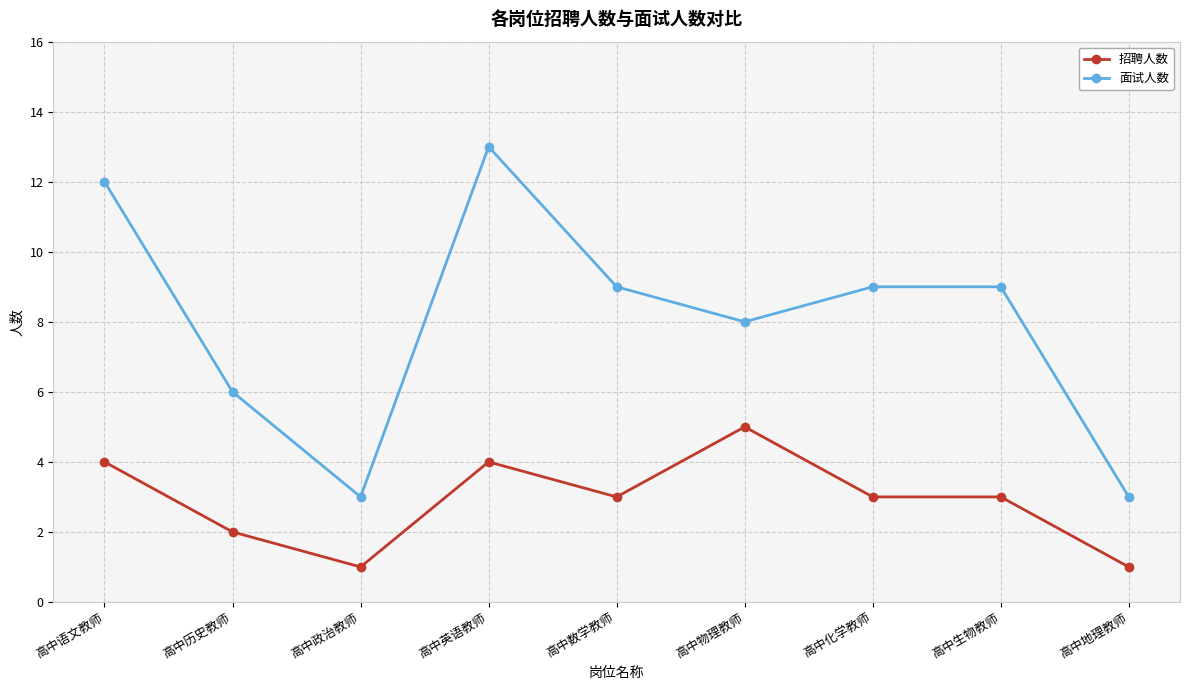

What is the sum of all 招聘人数 values?

26